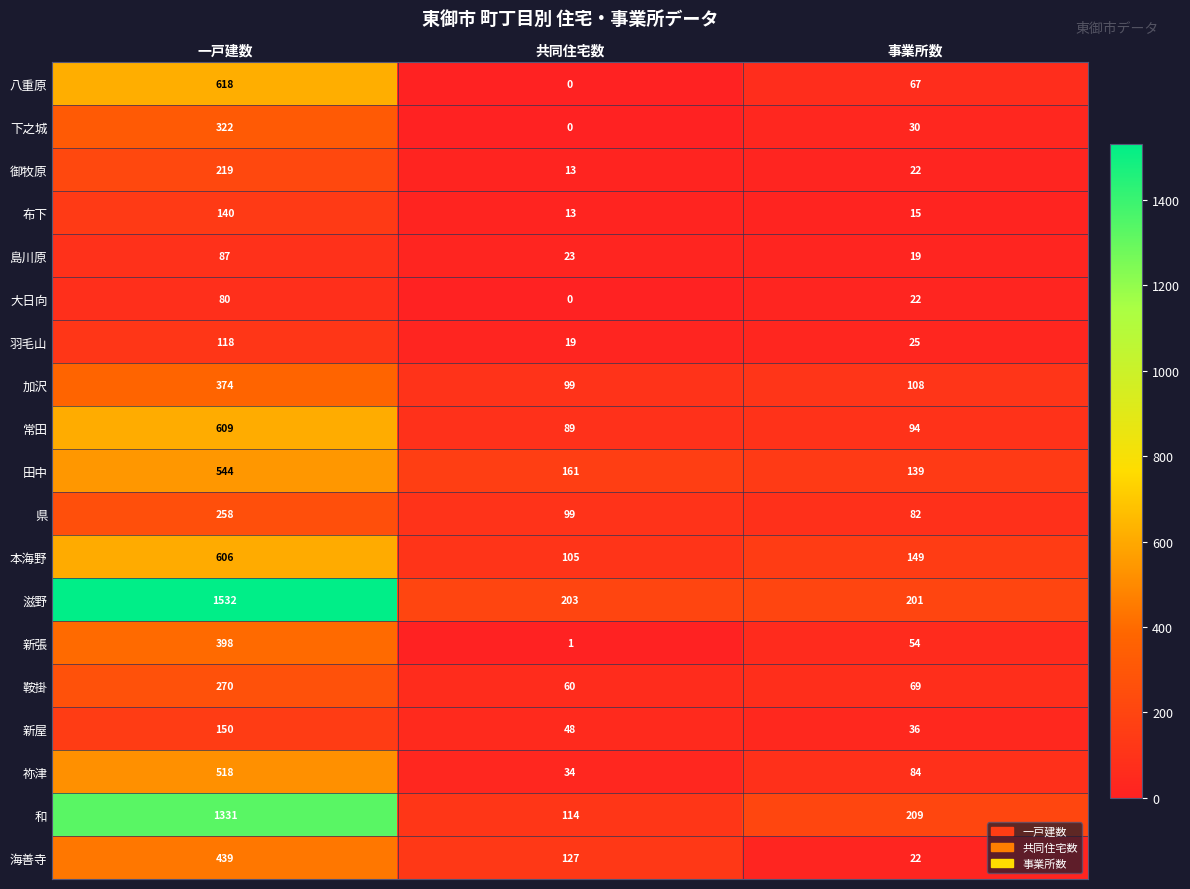

Is it true that 海善寺 equals 439 at 一戸建数?

True